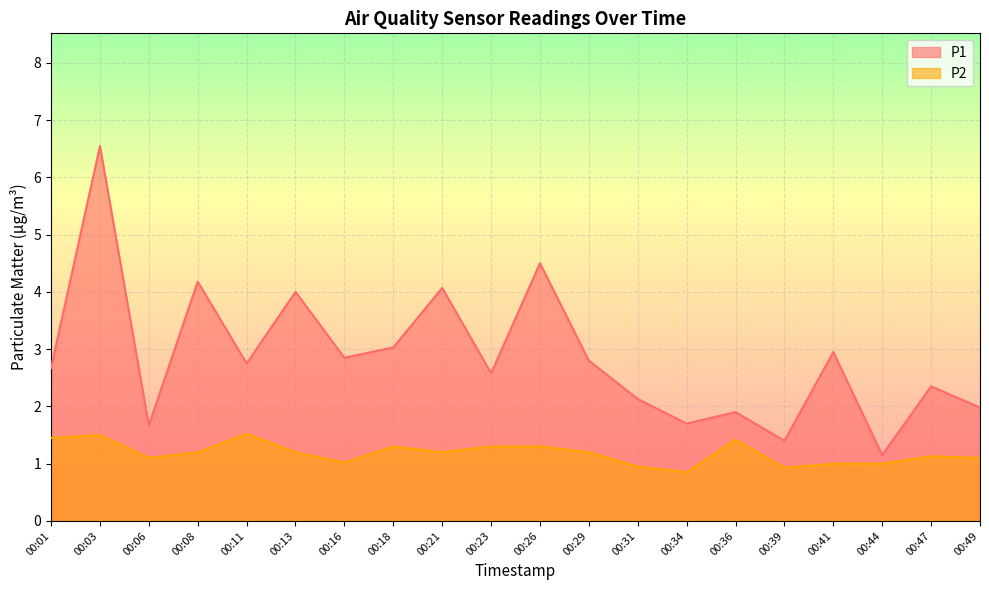

What is the difference between the maximum and minimum values in the P1 series?

5.4